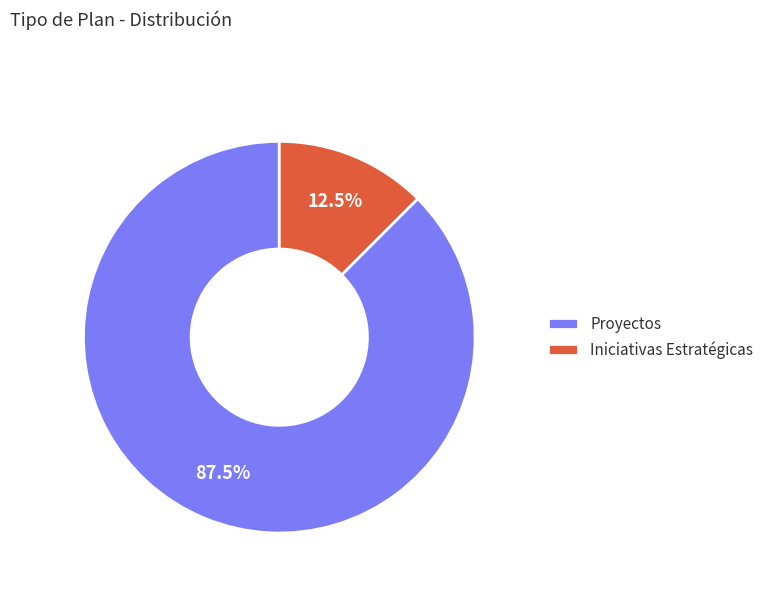

What is the majority slice?

Proyectos